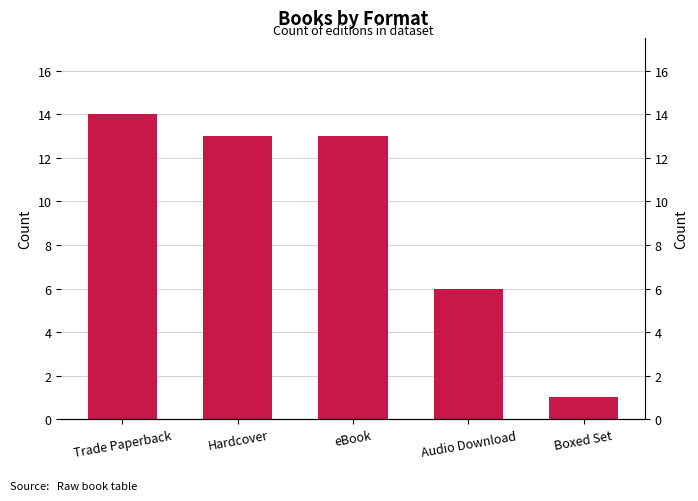

What is the label of the 5th bar from the right?

Trade Paperback